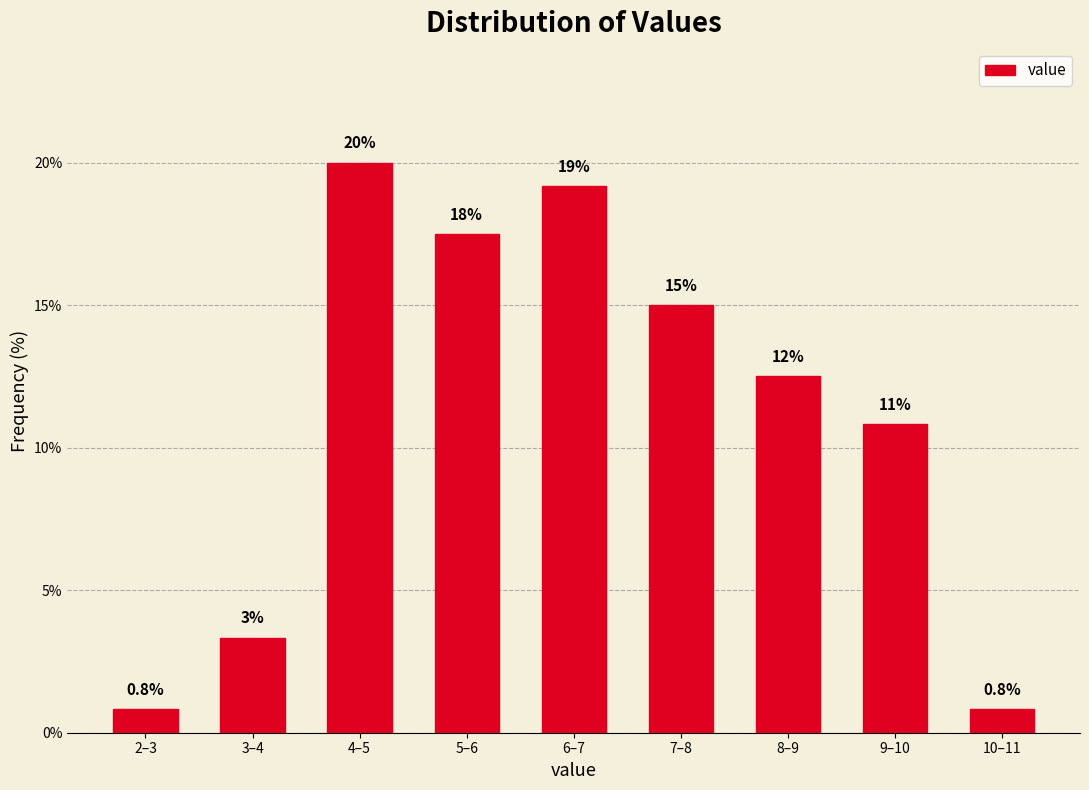

Does the chart contain any negative values?

No